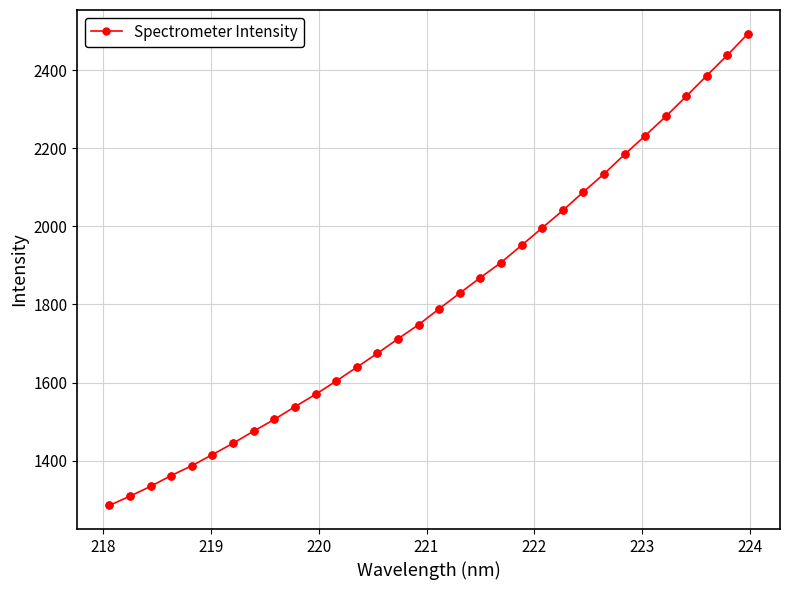

What is the sum of all values?

57959.6